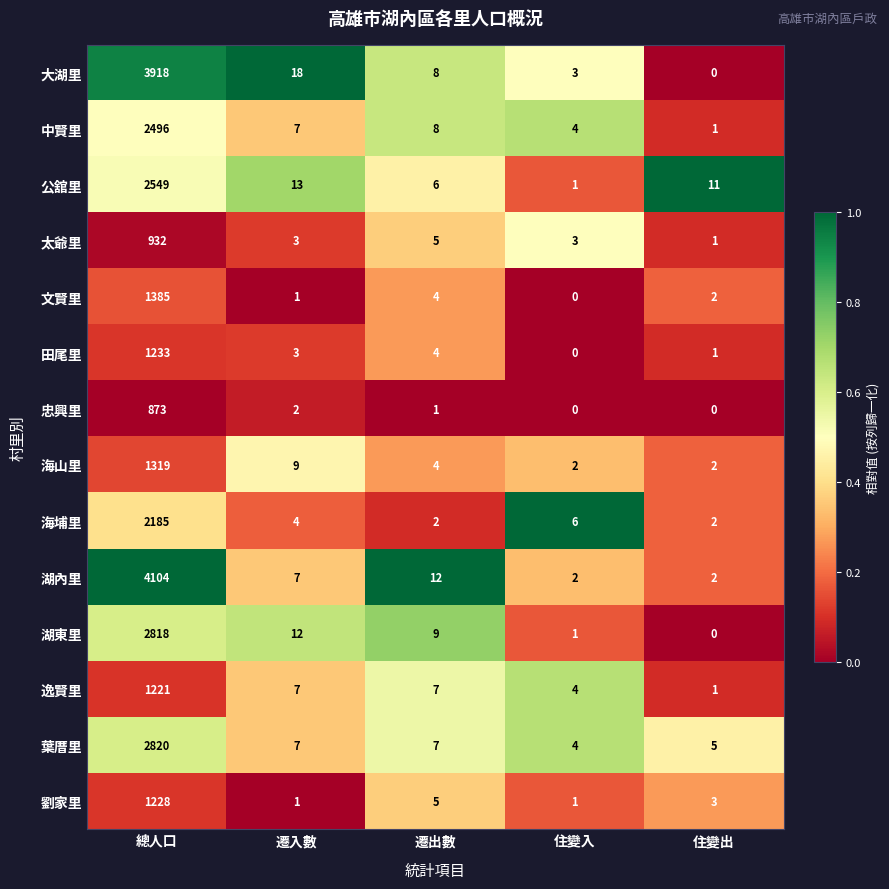

What is the sum of the 湖東里 values at 遷出數 and 總人口?

2827